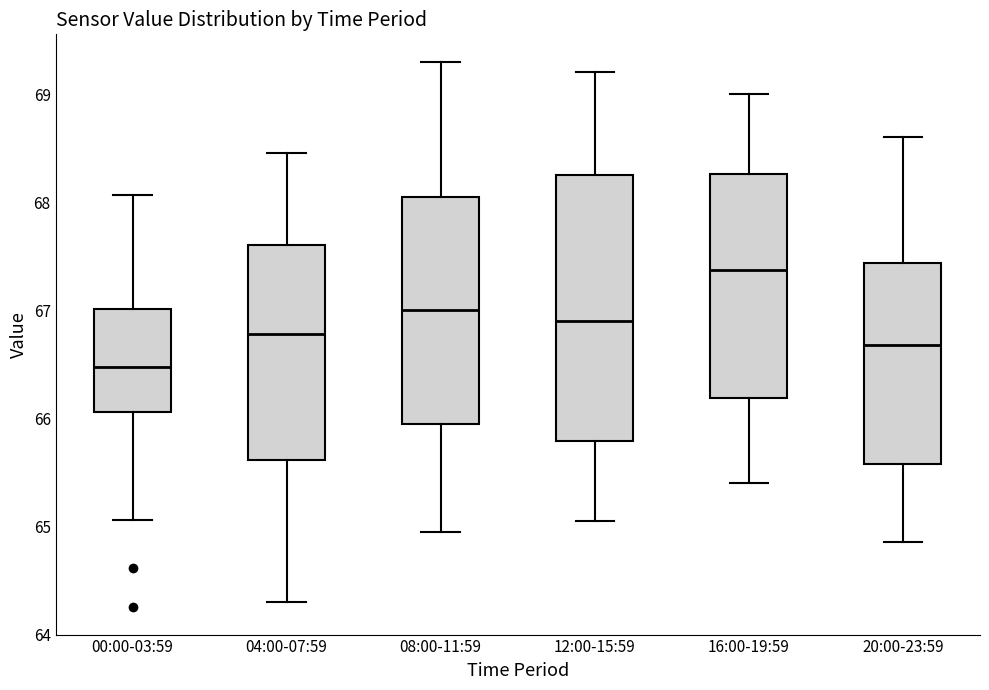

Comparing the boxes themselves (not the whiskers), which one is the tallest?

12:00-15:59